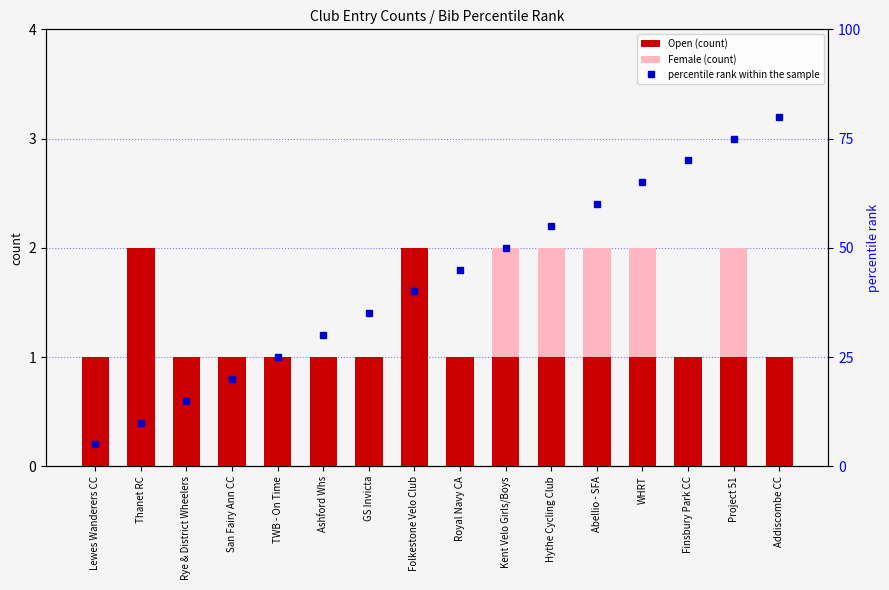

Rank the series at Addiscombe CC from highest to lowest value.

percentile rank within the sample, Open (count), Female (count)